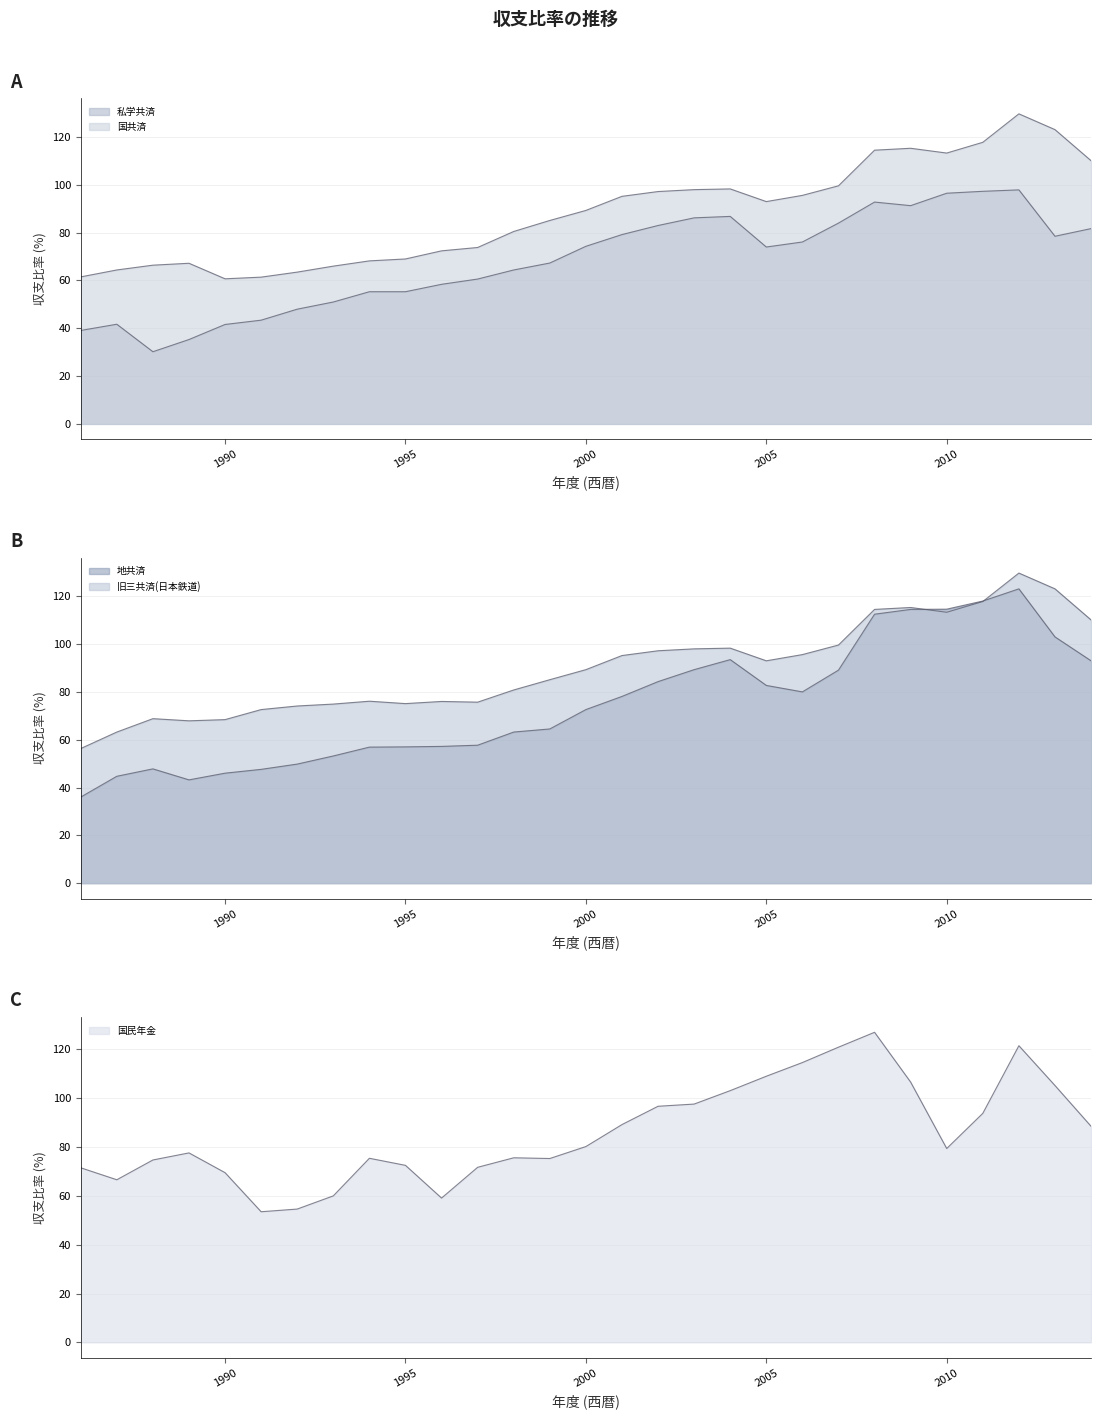

Reading left to right, list all the values displayed in this chart.

私学共済: 1986=39.1	1987=41.7	1988=30.2	1989=35.3	1990=41.6	1991=43.4	1992=48.0	1993=51.0	1994=55.3	1995=55.3	1996=58.4	1997=60.6	1998=64.4	1999=67.3	2000=74.3	2001=79.2	2002=83.0	2003=86.2	2004=86.8	2005=74.0	2006=76.1	2007=84.0	2008=92.8	2009=91.3	2010=96.5	2011=97.3	2012=97.9	2013=78.5	2014=81.7
国共済: 1986=61.5	1987=64.4	1988=66.4	1989=67.2	1990=60.7	1991=61.4	1992=63.5	1993=66.0	1994=68.2	1995=69.0	1996=72.4	1997=73.8	1998=80.5	1999=85.1	2000=89.3	2001=95.2	2002=97.2	2003=98.0	2004=98.3	2005=93.0	2006=95.6	2007=99.6	2008=114.5	2009=115.3	2010=113.3	2011=117.8	2012=129.7	2013=123.1	2014=110.1
地共済: 1986=36.0	1987=44.7	1988=47.8	1989=43.2	1990=46.0	1991=47.6	1992=49.8	1993=53.2	1994=56.9	1995=57.0	1996=57.2	1997=57.7	1998=63.2	1999=64.5	2000=72.6	2001=78.1	2002=84.3	2003=89.3	2004=93.5	2005=82.7	2006=80.0	2007=89.1	2008=112.5	2009=114.5	2010=114.6	2011=118.0	2012=123.1	2013=103.0	2014=93.0
旧三共済(日本鉄道): 1986=56.3	1987=63.2	1988=68.8	1989=67.9	1990=68.4	1991=72.6	1992=74.1	1993=74.9	1994=76.1	1995=75.1	1996=76.0	1997=75.7	1998=80.8	1999=85.1	2000=89.3	2001=95.2	2002=97.2	2003=98.0	2004=98.3	2005=93.0	2006=95.6	2007=99.6	2008=114.5	2009=115.3	2010=113.3	2011=117.8	2012=129.7	2013=123.1	2014=110.1
国民年金: 1986=71.5	1987=66.6	1988=74.7	1989=77.6	1990=69.5	1991=53.5	1992=54.6	1993=60.0	1994=75.4	1995=72.5	1996=59.1	1997=71.7	1998=75.6	1999=75.3	2000=80.2	2001=89.2	2002=96.7	2003=97.6	2004=103.1	2005=109.0	2006=114.6	2007=120.9	2008=127.0	2009=106.6	2010=79.4	2011=93.8	2012=121.5	2013=105.2	2014=88.5